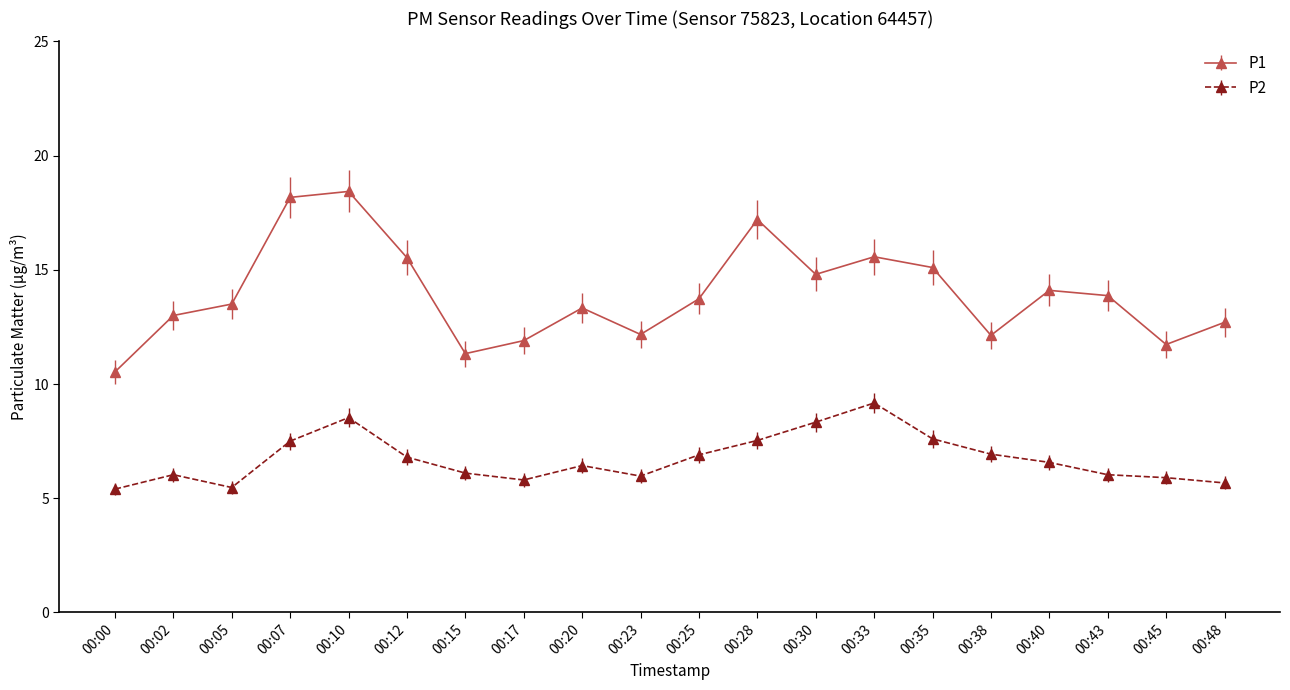

The value of P2 at 00:40 is 2.7. True or false?

False